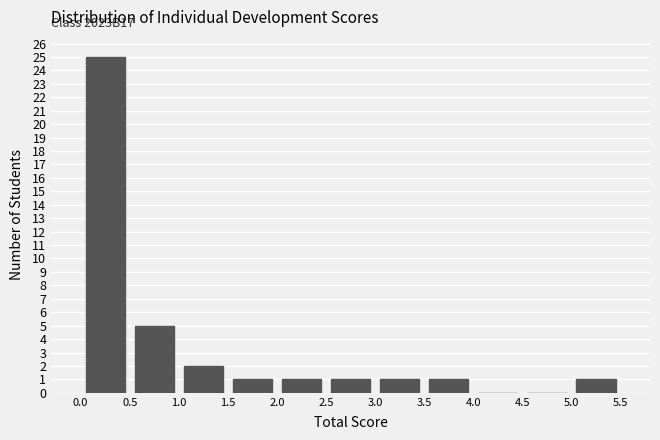

Which range on the x-axis has the tallest bar?

0.0 to 0.5